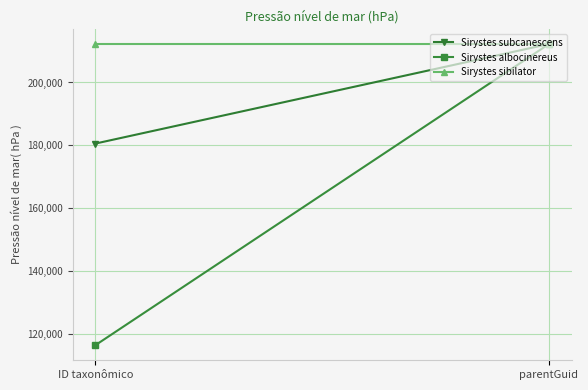

What is the sum of all Sirystes subcanescens values?

392807